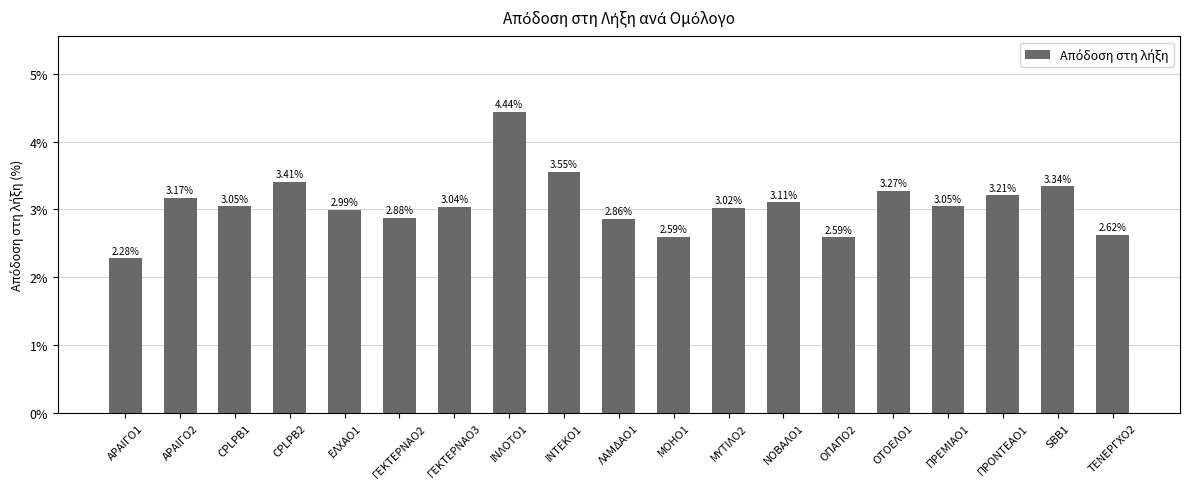

What is the difference between the second highest and minimum values?

1.3